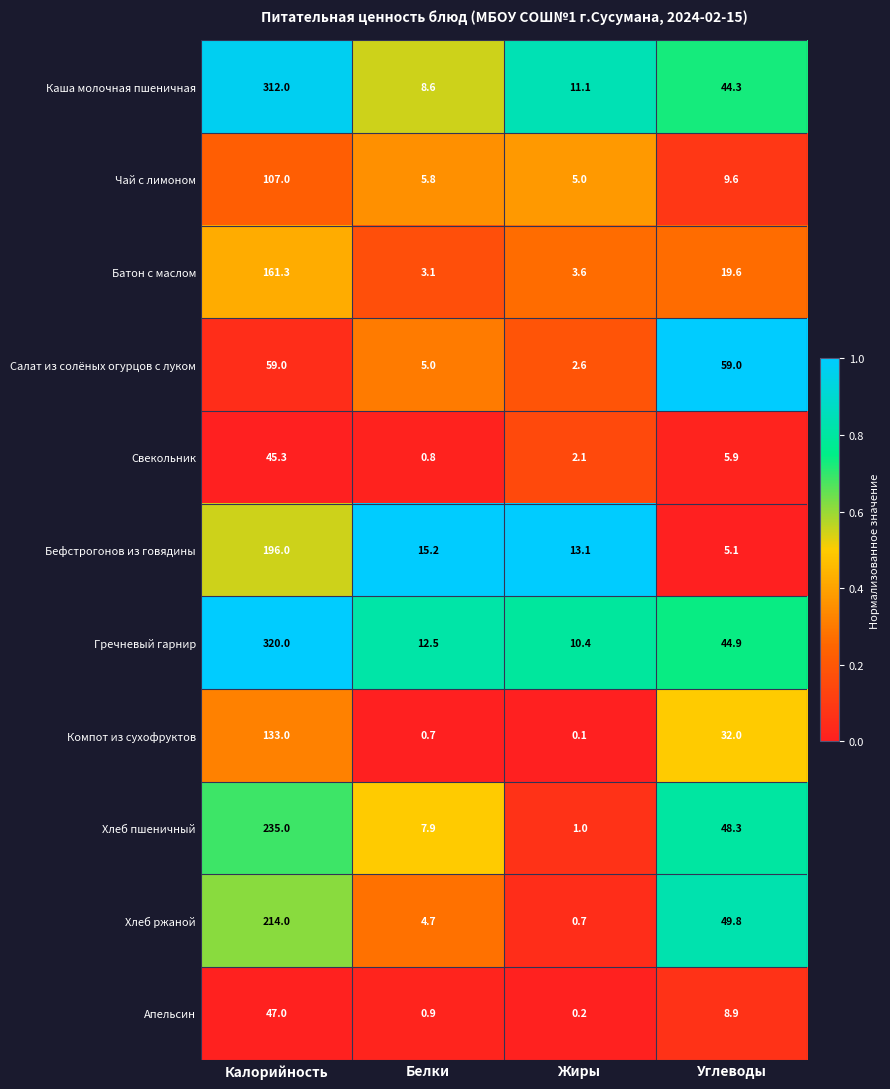

Between Калорийность and Белки, which series saw the biggest shift?

Гречневый гарнир